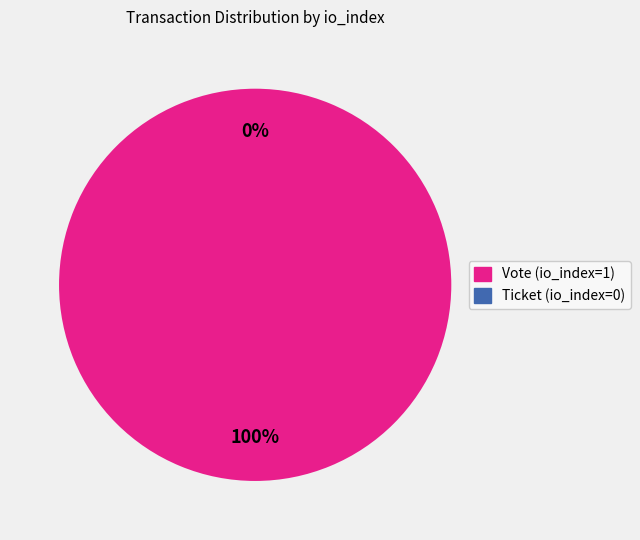

Which category accounts for the majority?

Vote (io_index=1)